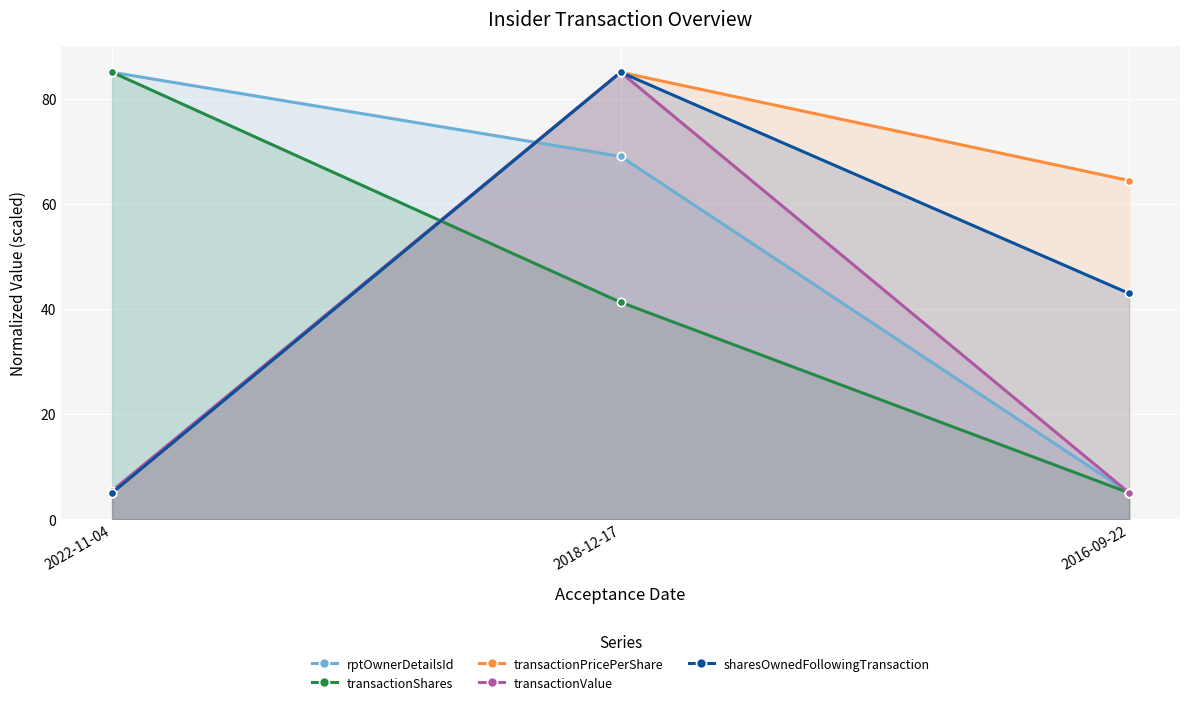

How many values in the rptOwnerDetailsId series are below 69?

1